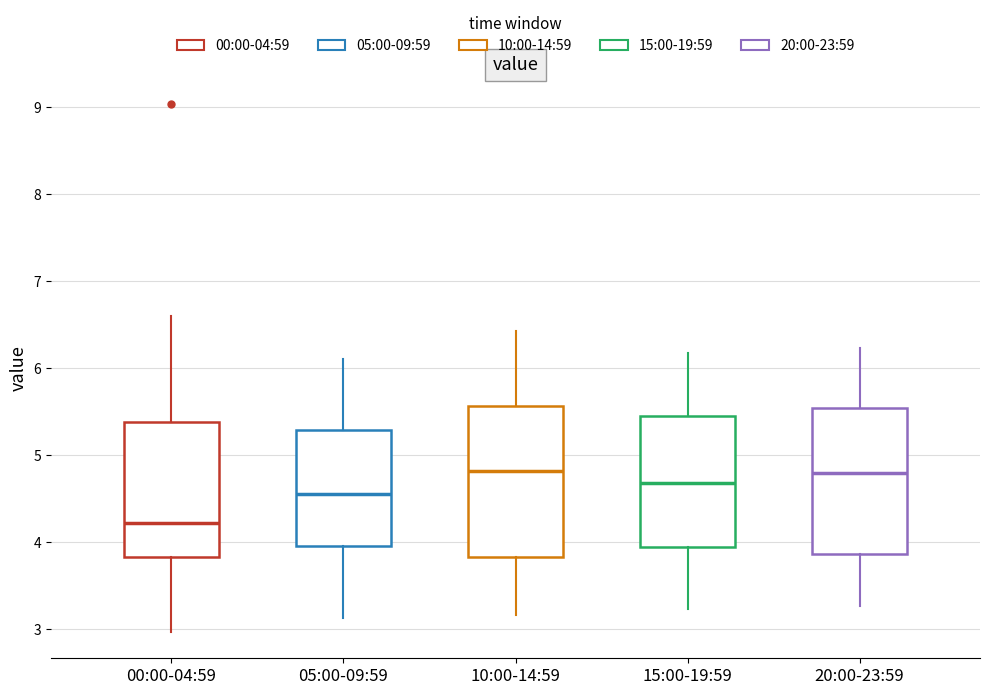

Where is the upper edge of the box for 15:00-19:59 on the y-axis? The values are not printed on the chart, so give them approximately, as read against the axis.

5.5